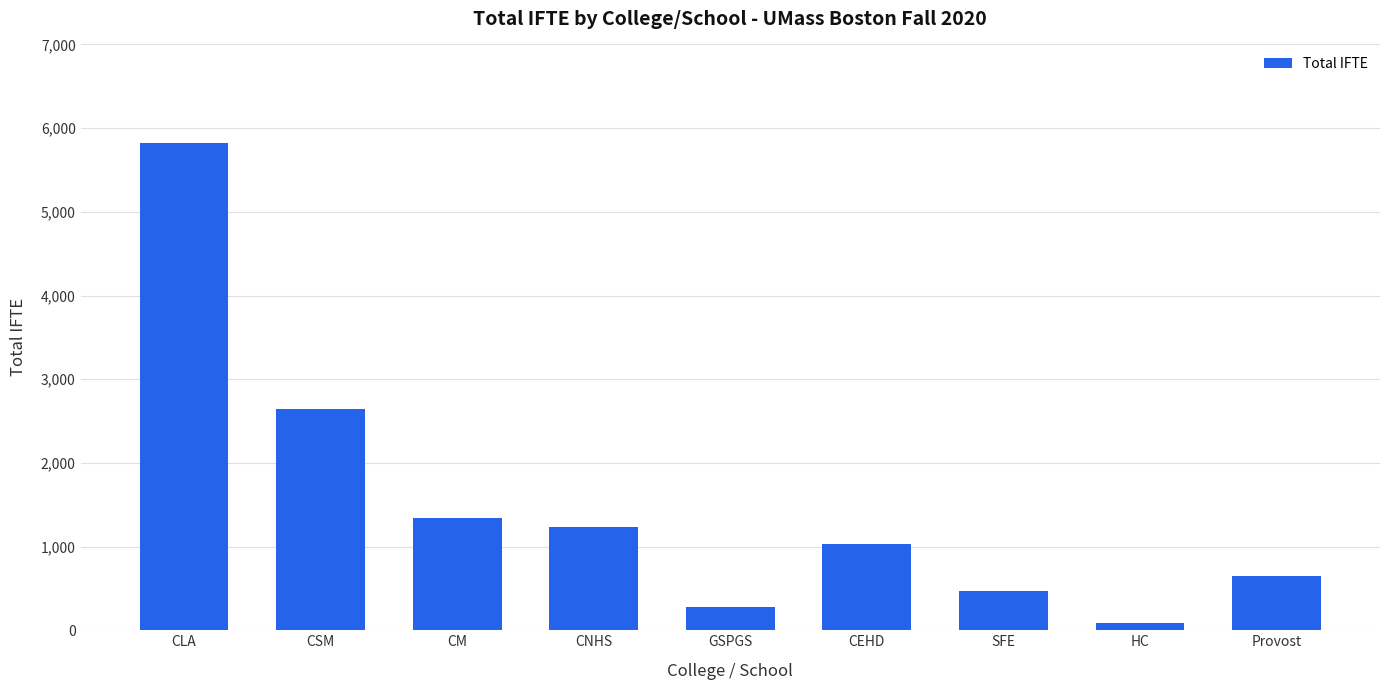

List the labels in order of value, largest first.

CLA, CSM, CM, CNHS, CEHD, Provost, SFE, GSPGS, HC